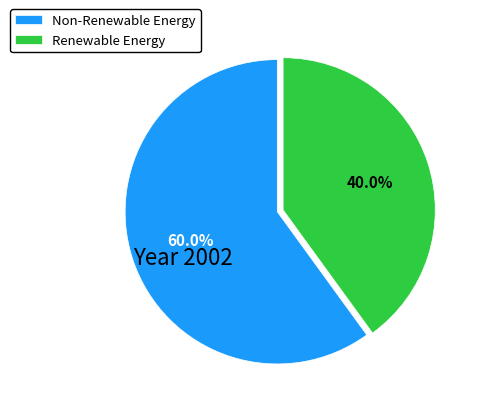

How much of the chart is everything except Renewable Energy?

60.0%